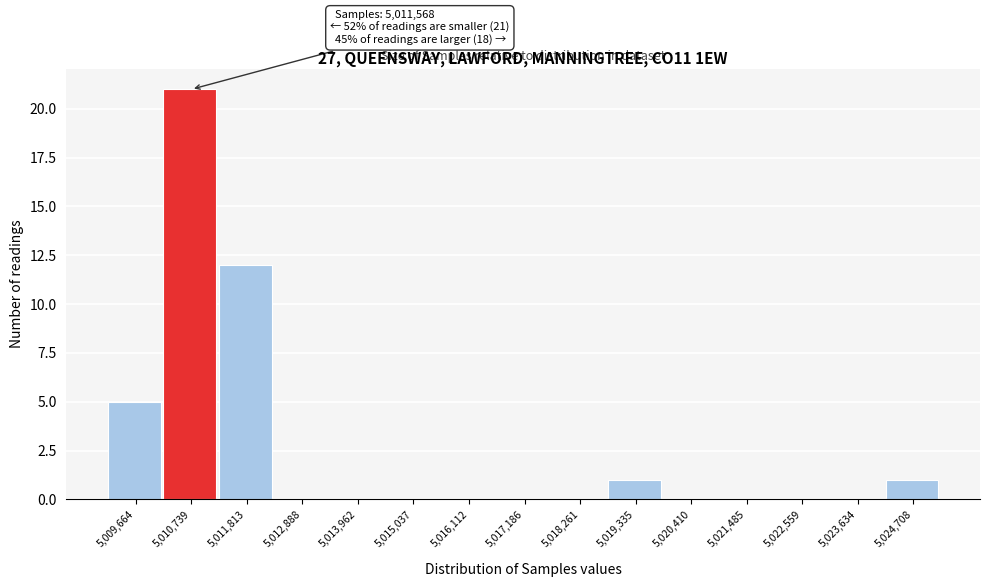

Reading left to right, what are all the values shown in this chart?

5,009,664=5	5,010,739=21	5,011,813=12	5,012,888=0	5,013,962=0	5,015,037=0	5,016,112=0	5,017,186=0	5,018,261=0	5,019,335=1	5,020,410=0	5,021,485=0	5,022,559=0	5,023,634=0	5,024,708=1